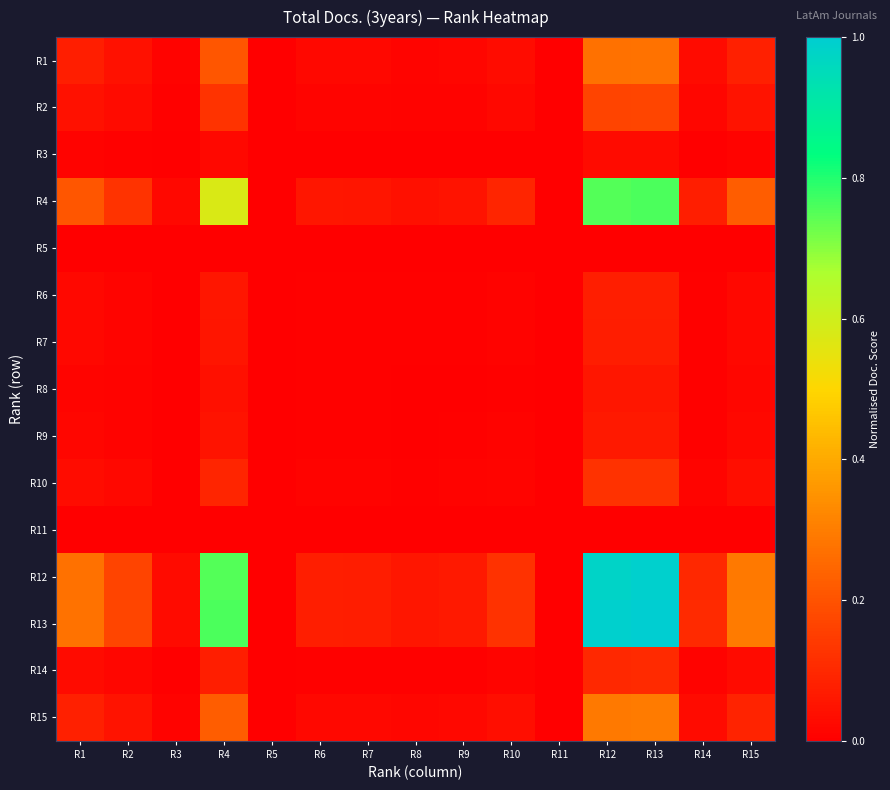

Reading left to right, transcribe all the data shown in this chart.

R1: R1=0.1	R2=0.0	R3=0.0	R4=0.2	R5=0.0	R6=0.0	R7=0.0	R8=0.0	R9=0.0	R10=0.0	R11=0.0	R12=0.3	R13=0.3	R14=0.0	R15=0.1
R2: R1=0.0	R2=0.0	R3=0.0	R4=0.1	R5=0.0	R6=0.0	R7=0.0	R8=0.0	R9=0.0	R10=0.0	R11=0.0	R12=0.2	R13=0.2	R14=0.0	R15=0.0
R3: R1=0.0	R2=0.0	R3=0.0	R4=0.0	R5=0.0	R6=0.0	R7=0.0	R8=0.0	R9=0.0	R10=0.0	R11=0.0	R12=0.0	R13=0.0	R14=0.0	R15=0.0
R4: R1=0.2	R2=0.1	R3=0.0	R4=0.6	R5=0.0	R6=0.1	R7=0.1	R8=0.0	R9=0.1	R10=0.1	R11=0.0	R12=0.8	R13=0.8	R14=0.1	R15=0.2
R5: R1=0.0	R2=0.0	R3=0.0	R4=0.0	R5=0.0	R6=0.0	R7=0.0	R8=0.0	R9=0.0	R10=0.0	R11=0.0	R12=0.0	R13=0.0	R14=0.0	R15=0.0
R6: R1=0.0	R2=0.0	R3=0.0	R4=0.1	R5=0.0	R6=0.0	R7=0.0	R8=0.0	R9=0.0	R10=0.0	R11=0.0	R12=0.1	R13=0.1	R14=0.0	R15=0.0
R7: R1=0.0	R2=0.0	R3=0.0	R4=0.1	R5=0.0	R6=0.0	R7=0.0	R8=0.0	R9=0.0	R10=0.0	R11=0.0	R12=0.1	R13=0.1	R14=0.0	R15=0.0
R8: R1=0.0	R2=0.0	R3=0.0	R4=0.0	R5=0.0	R6=0.0	R7=0.0	R8=0.0	R9=0.0	R10=0.0	R11=0.0	R12=0.1	R13=0.1	R14=0.0	R15=0.0
R9: R1=0.0	R2=0.0	R3=0.0	R4=0.1	R5=0.0	R6=0.0	R7=0.0	R8=0.0	R9=0.0	R10=0.0	R11=0.0	R12=0.1	R13=0.1	R14=0.0	R15=0.0
R10: R1=0.0	R2=0.0	R3=0.0	R4=0.1	R5=0.0	R6=0.0	R7=0.0	R8=0.0	R9=0.0	R10=0.0	R11=0.0	R12=0.1	R13=0.1	R14=0.0	R15=0.0
R11: R1=0.0	R2=0.0	R3=0.0	R4=0.0	R5=0.0	R6=0.0	R7=0.0	R8=0.0	R9=0.0	R10=0.0	R11=0.0	R12=0.0	R13=0.0	R14=0.0	R15=0.0
R12: R1=0.3	R2=0.2	R3=0.0	R4=0.8	R5=0.0	R6=0.1	R7=0.1	R8=0.1	R9=0.1	R10=0.1	R11=0.0	R12=1.0	R13=1.0	R14=0.1	R15=0.3
R13: R1=0.3	R2=0.2	R3=0.0	R4=0.8	R5=0.0	R6=0.1	R7=0.1	R8=0.1	R9=0.1	R10=0.1	R11=0.0	R12=1.0	R13=1.0	R14=0.1	R15=0.3
R14: R1=0.0	R2=0.0	R3=0.0	R4=0.1	R5=0.0	R6=0.0	R7=0.0	R8=0.0	R9=0.0	R10=0.0	R11=0.0	R12=0.1	R13=0.1	R14=0.0	R15=0.0
R15: R1=0.1	R2=0.0	R3=0.0	R4=0.2	R5=0.0	R6=0.0	R7=0.0	R8=0.0	R9=0.0	R10=0.0	R11=0.0	R12=0.3	R13=0.3	R14=0.0	R15=0.1